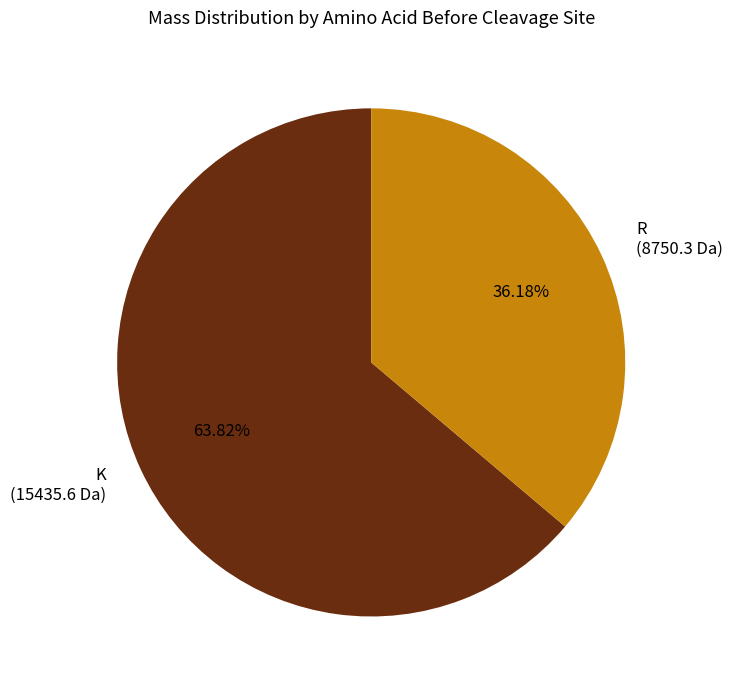

Rank the categories by value from highest to lowest.

K, R